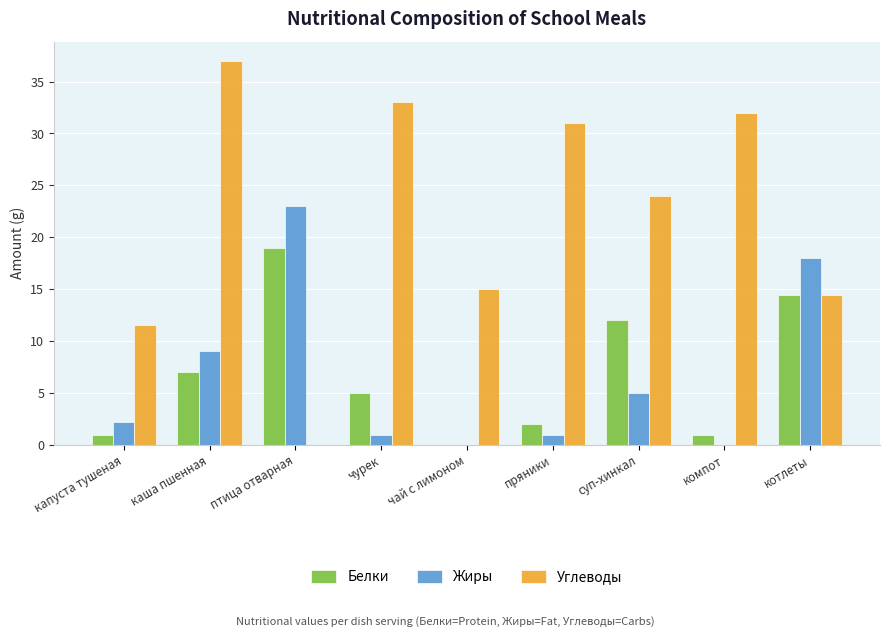

What is the sum of the Жиры values at птица отварная and чай с лимоном?

23.0